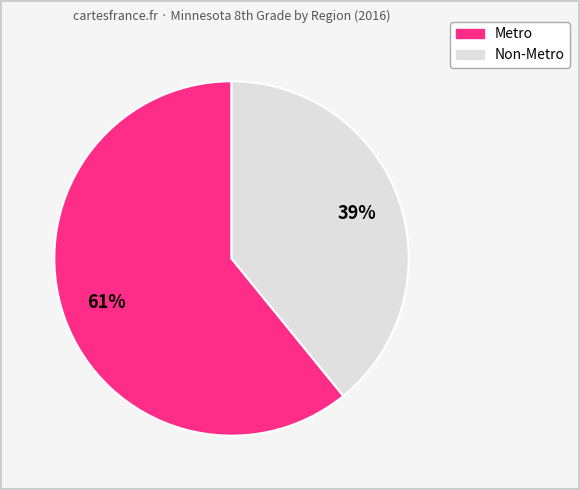

To the nearest percent, what is the difference between the largest and smallest slice percentages?

22%